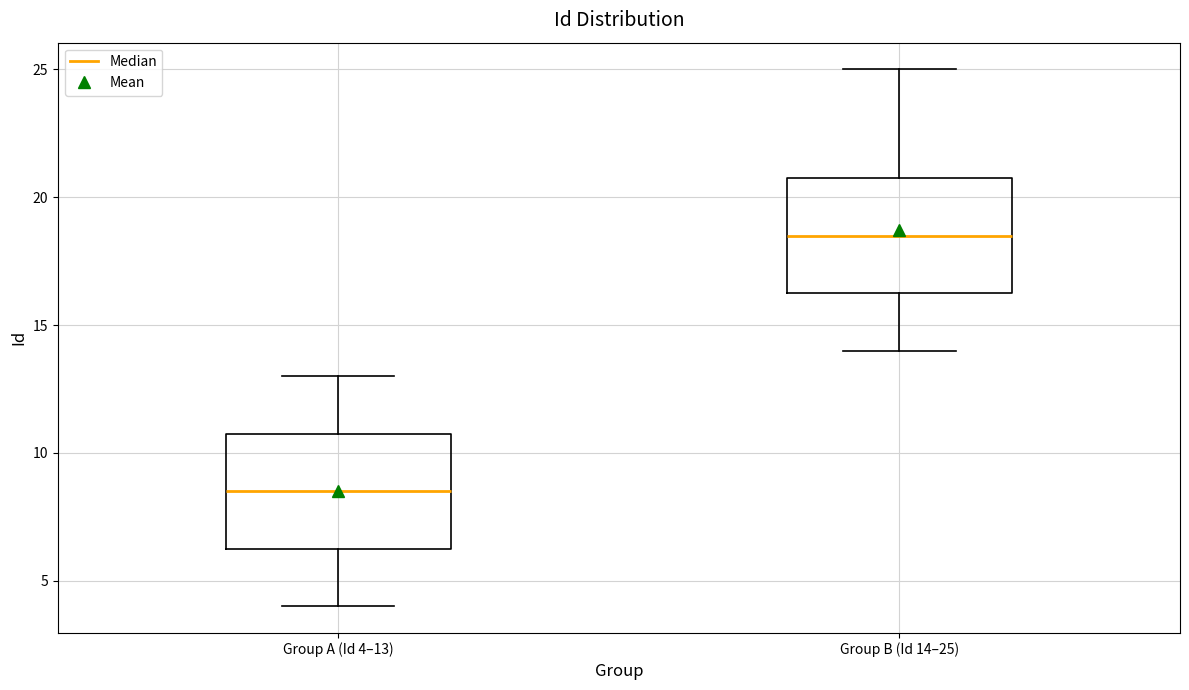

Reading left to right, transcribe this box plot: for each box, give where its median line is, the range the box spans, and where its two whiskers end, as read against the y-axis. The values are not printed on the chart, so give them approximately, as read against the axis.

Group A (Id 4–13): median 8.5, box 6.5 to 11.0, whiskers 4.0 to 13.0
Group B (Id 14–25): median 18.5, box 16.5 to 21.0, whiskers 14.0 to 25.0